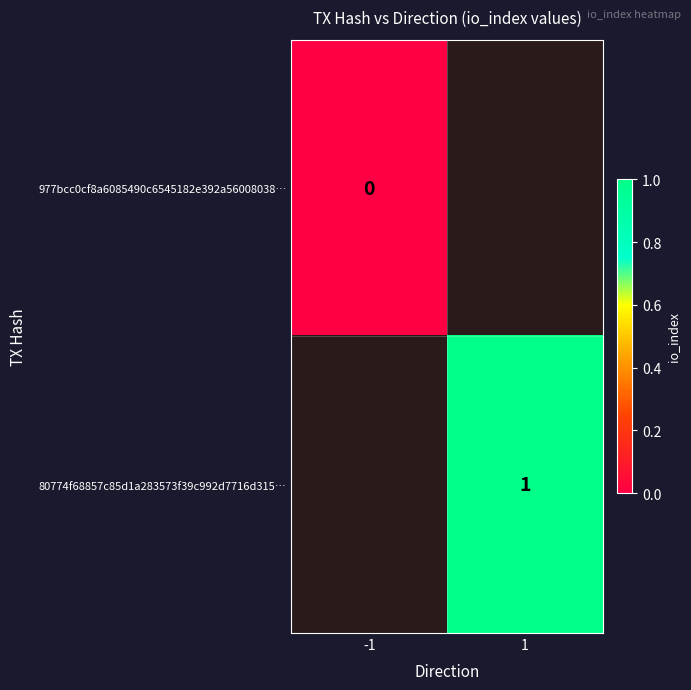

Between 1 and -1, which is larger?

-1